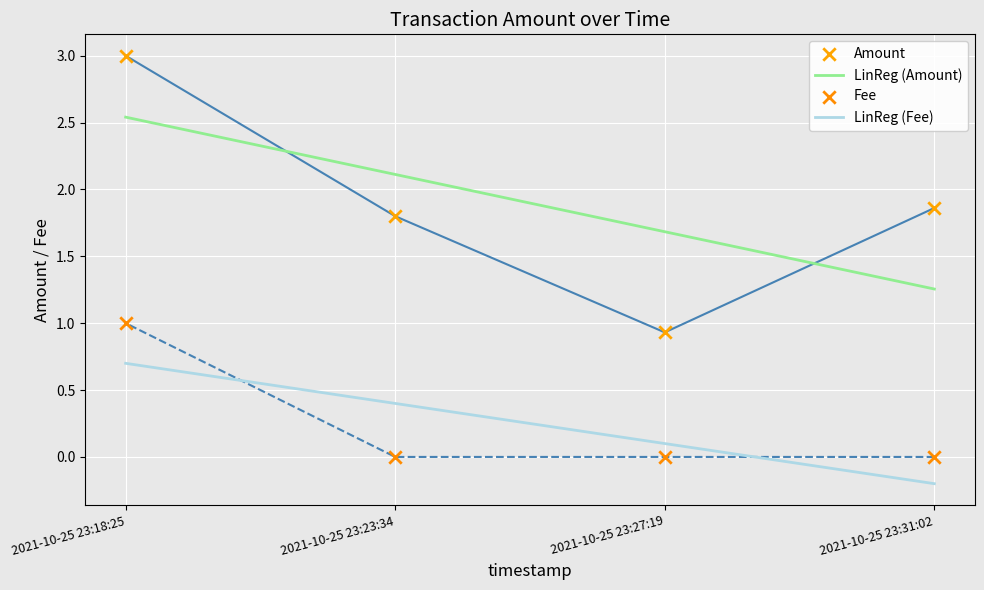

Which series contains the lowest Y value?

Fee